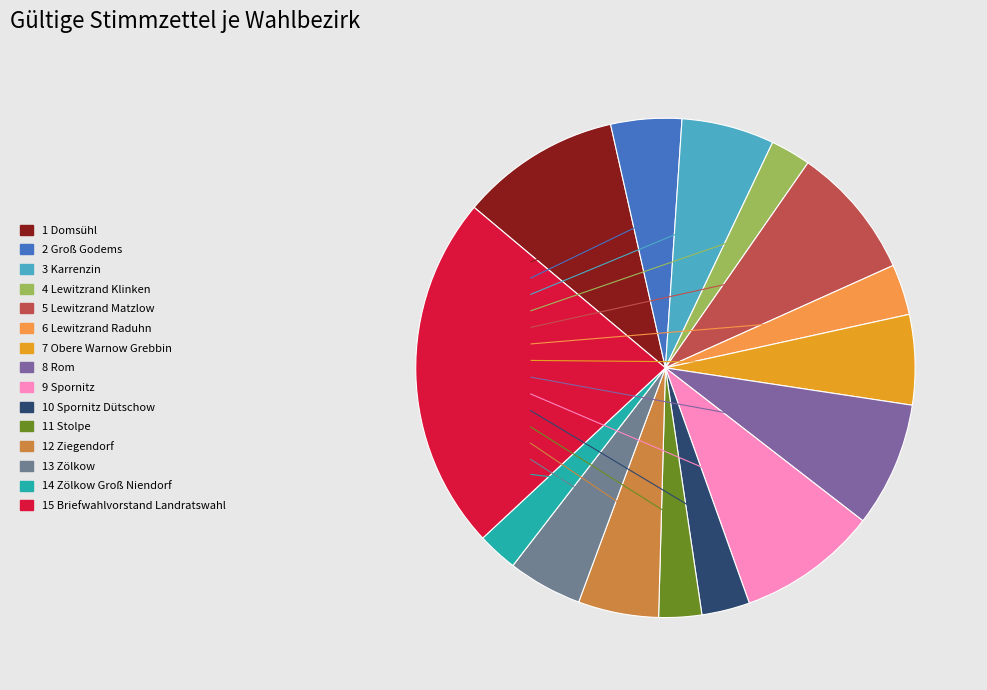

Is 3 Karrenzin the majority of the pie?

No